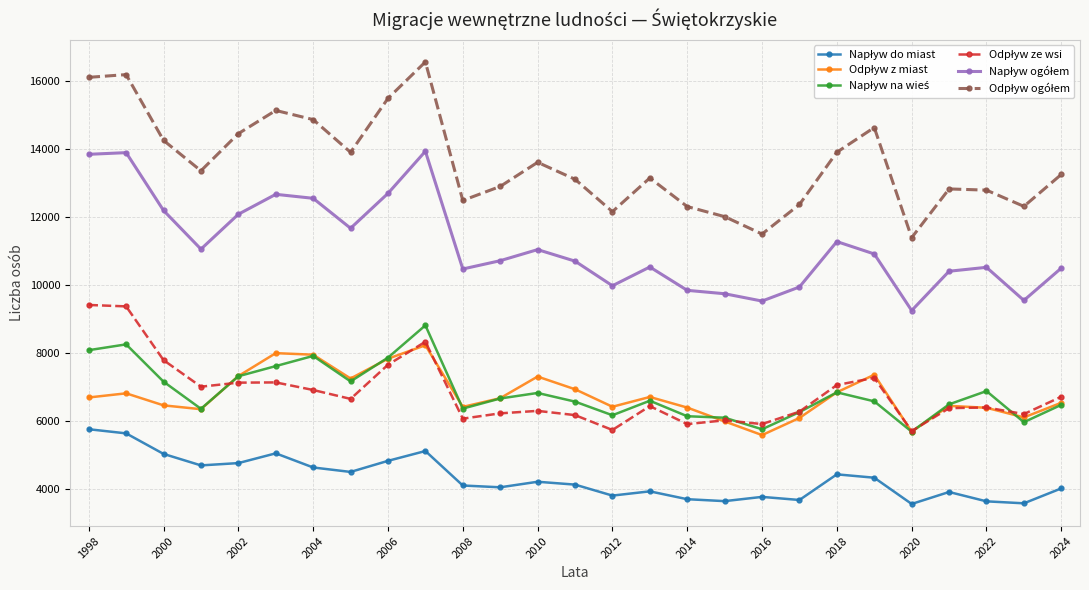

How many lines are shown in the chart?

6